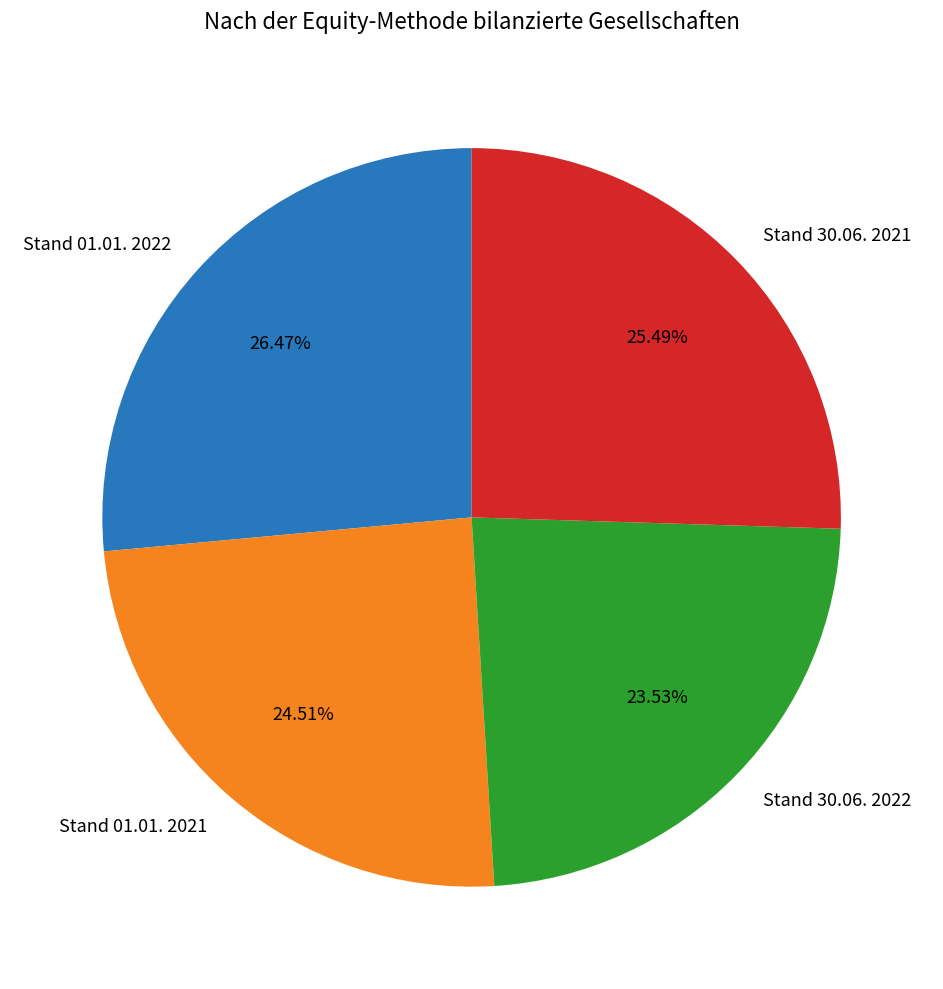

To the nearest percent, what portion does Stand 30.06. 2021 represent?

25%